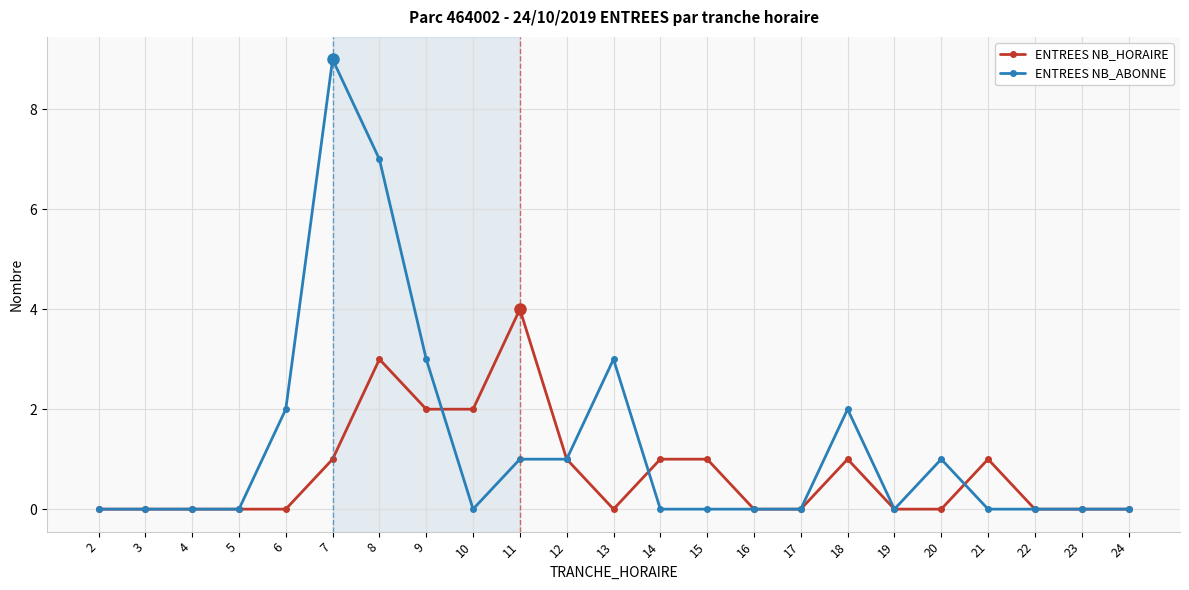

True or false: ENTREES NB_ABONNE has more than 1 interior local peaks.

True